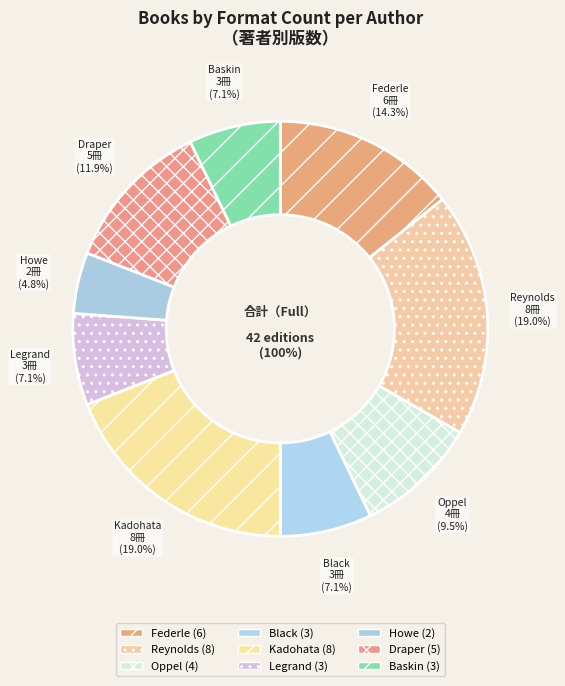

To the nearest percent, what is the difference between the James Howe and Tim Federle slice percentages?

10%